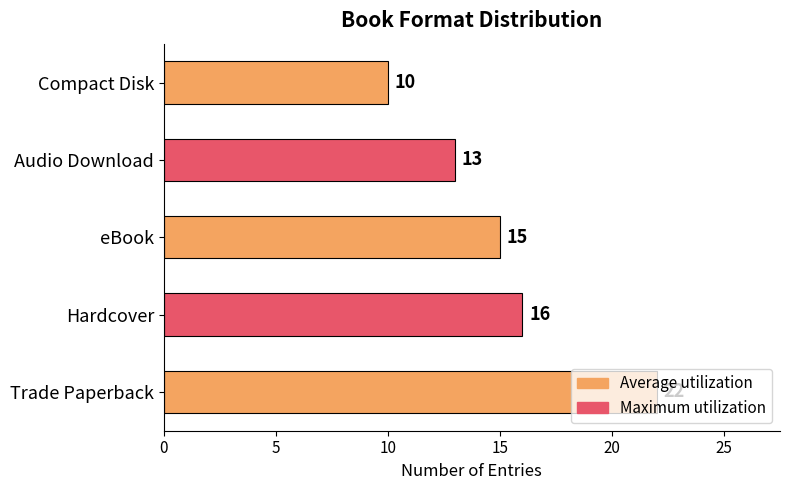

Approximately how many times larger is the value at Compact Disk compared to Hardcover?

0.6